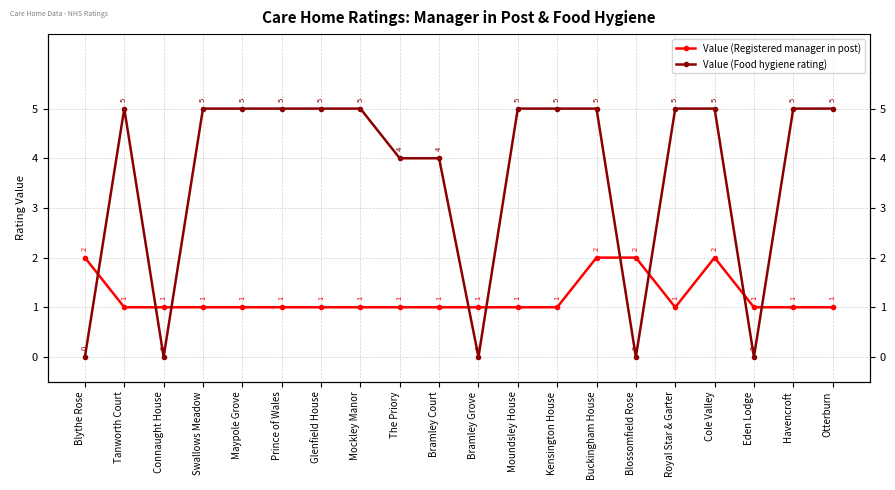

What is the total value across all series at Havencroft?

6